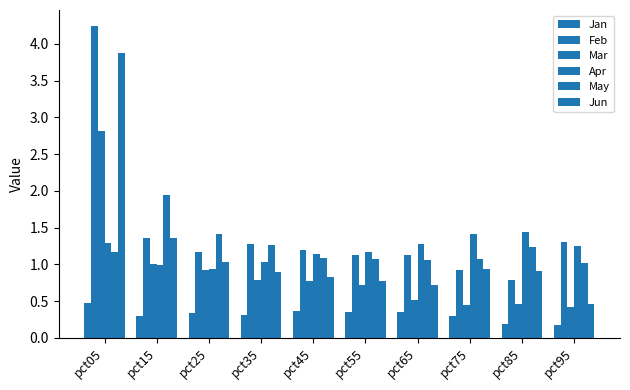

Reading left to right, transcribe all the data shown in this chart.

Jan: 0.5	0.3	0.3	0.3	0.4	0.3	0.3	0.3	0.2	0.2
Feb: 4.2	1.4	1.2	1.3	1.2	1.1	1.1	0.9	0.8	1.3
Mar: 2.8	1.0	0.9	0.8	0.8	0.7	0.5	0.4	0.5	0.4
Apr: 1.3	1.0	0.9	1.0	1.1	1.2	1.3	1.4	1.4	1.3
May: 1.2	1.9	1.4	1.3	1.1	1.1	1.1	1.1	1.2	1.0
Jun: 3.9	1.4	1.0	0.9	0.8	0.8	0.7	0.9	0.9	0.5